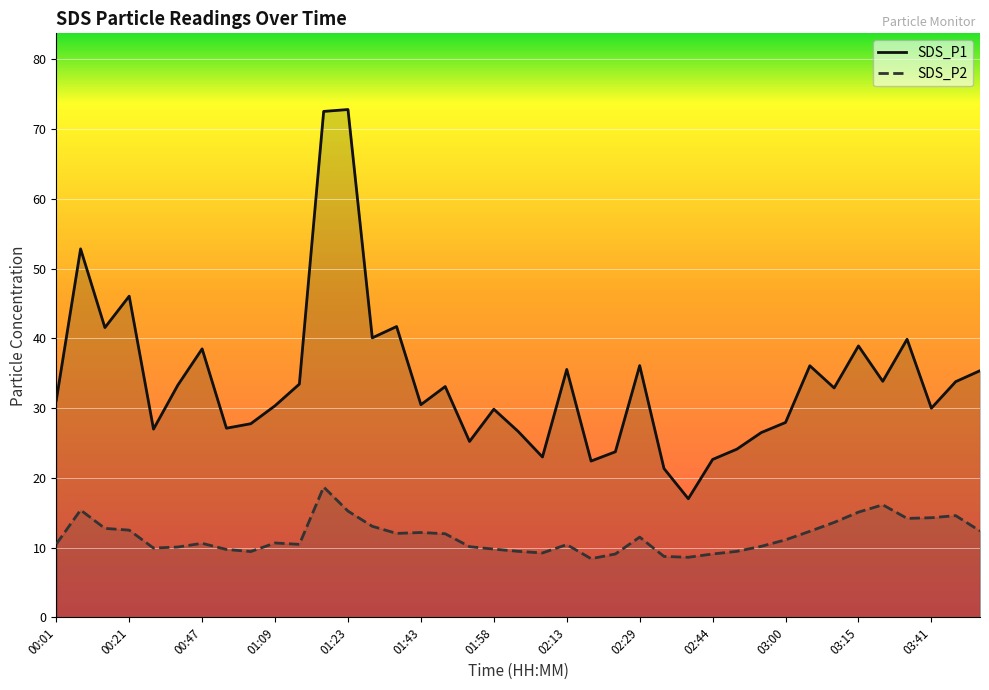

What is the lowest value of the SDS_P2 series?

8.4